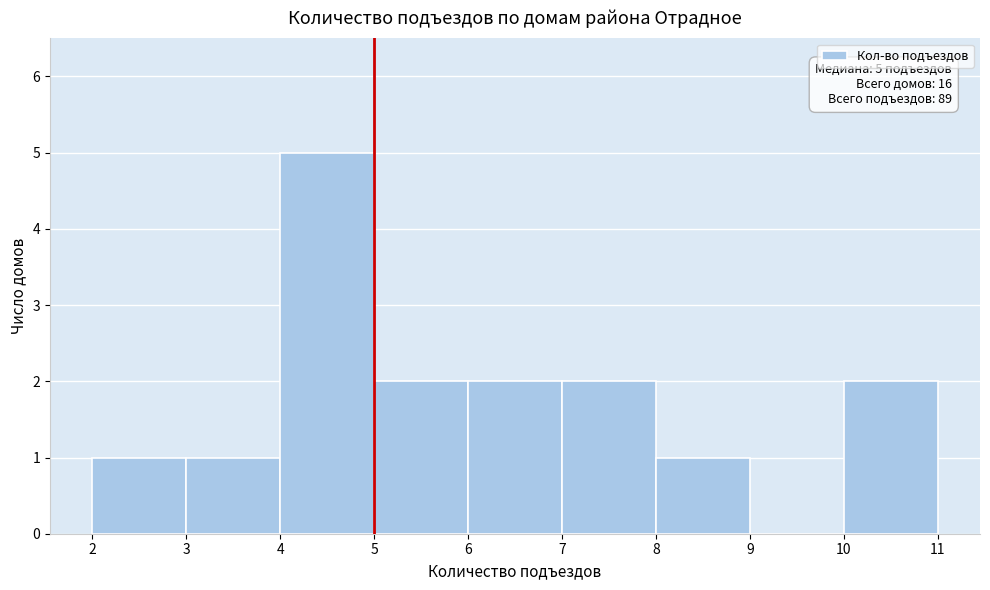

Over which range of the x-axis is the bar tallest?

4 to 5